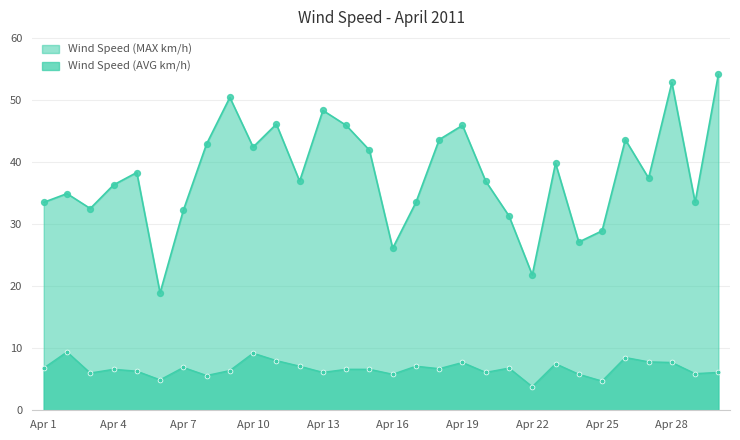

At which category is the sum across all series the highest?

Apr 28